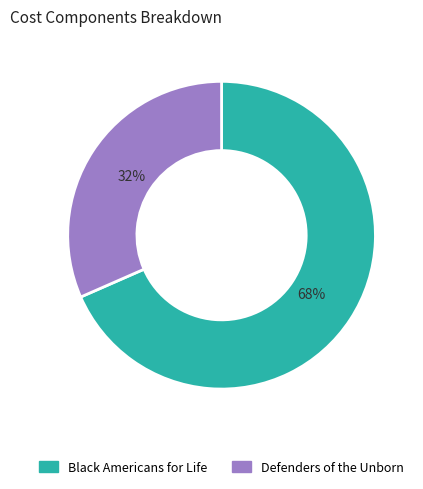

Which category accounts for the majority?

Black Americans for Life